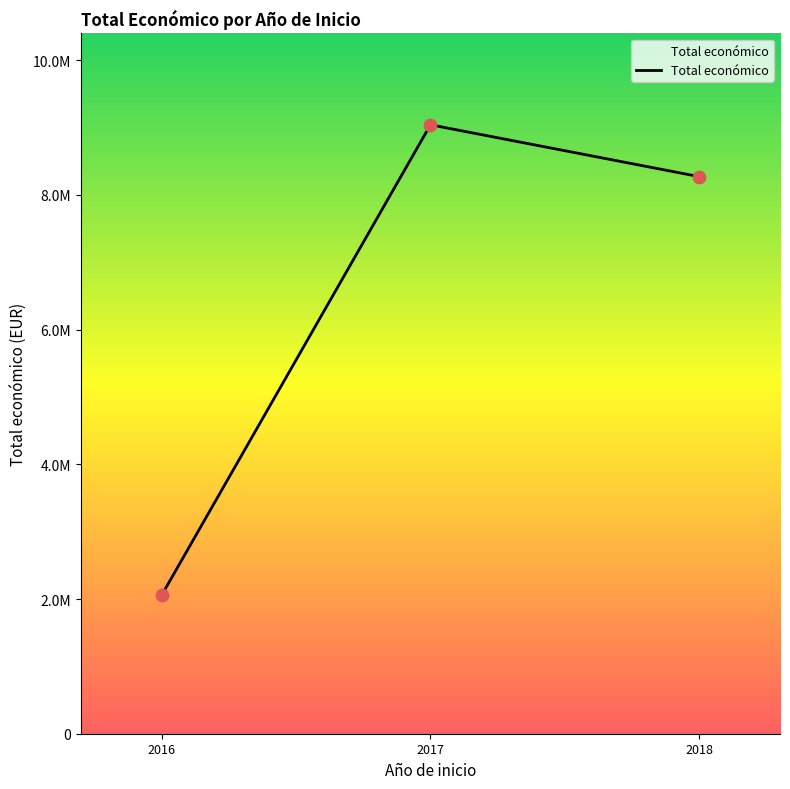

Approximately how many times larger is the value at 2016 compared to 2018?

0.2